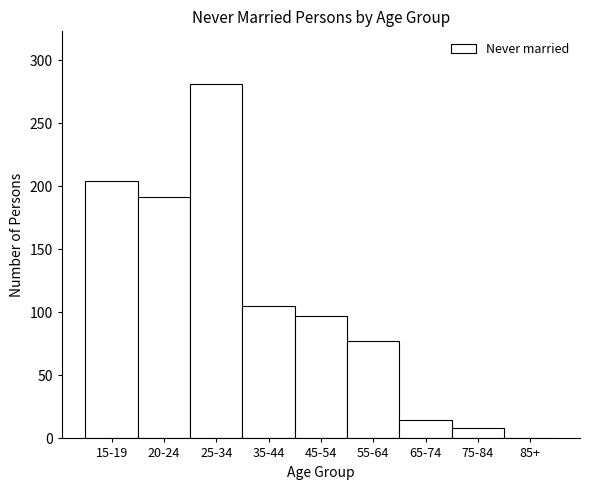

Reading left to right, list all the values displayed in this chart.

15-19=204	20-24=192	25-34=281	35-44=105	45-54=97	55-64=77	65-74=15	75-84=8	85+=0